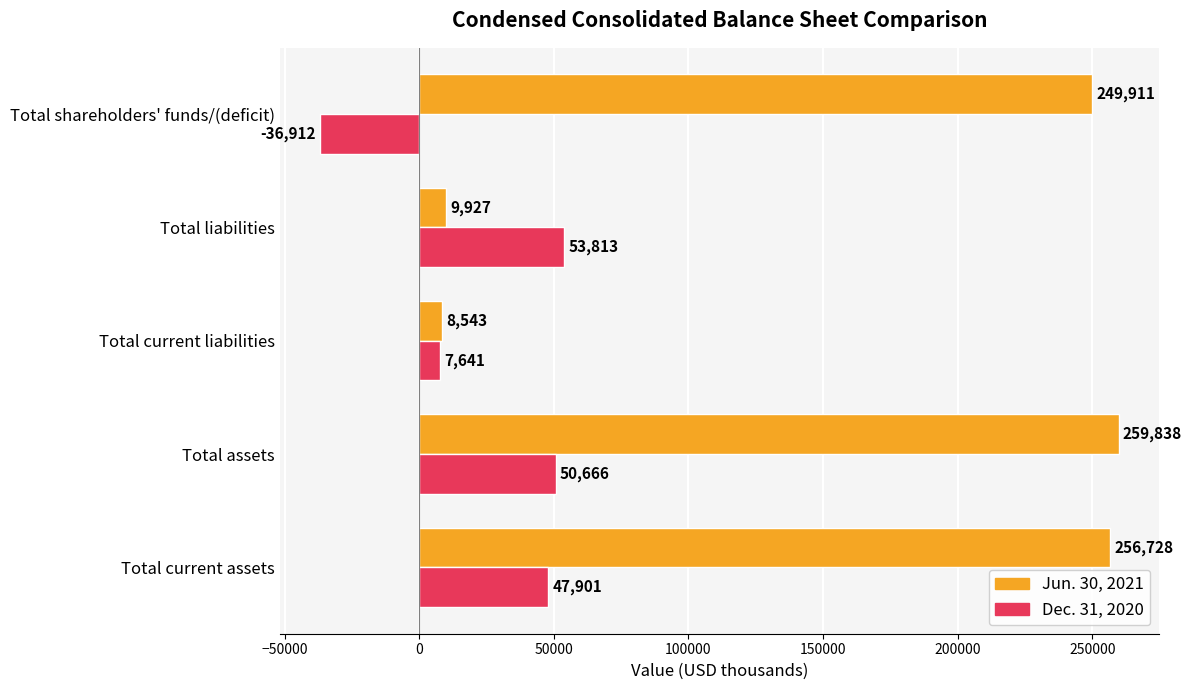

Which series has the largest total across all categories?

Jun. 30, 2021